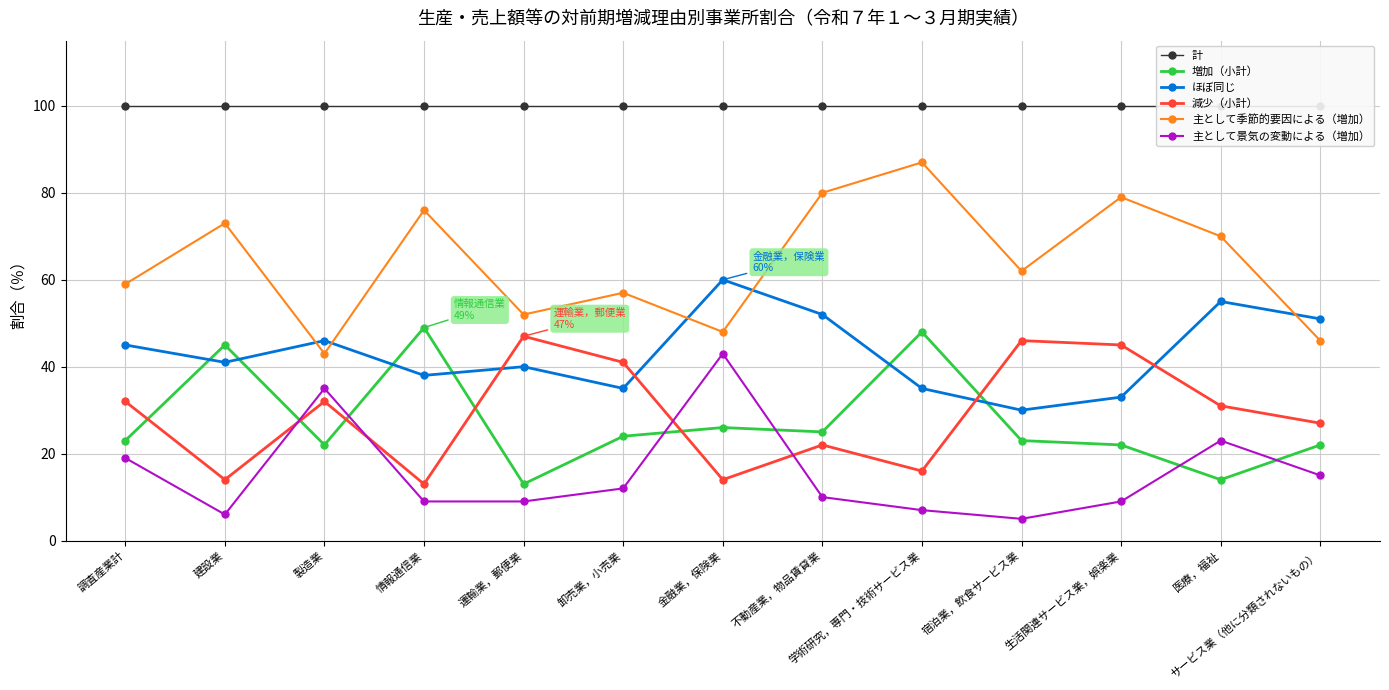

Reading left to right, extract all data points from this chart.

計: 100	100	100	100	100	100	100	100	100	100	100	100	100
増加（小計）: 23	45	22	49	13	24	26	25	48	23	22	14	22
ほぼ同じ: 45	41	46	38	40	35	60	52	35	30	33	55	51
減少（小計）: 32	14	32	13	47	41	14	22	16	46	45	31	27
主として季節的要因による（増加）: 59	73	43	76	52	57	48	80	87	62	79	70	46
主として景気の変動による（増加）: 19	6	35	9	9	12	43	10	7	5	9	23	15